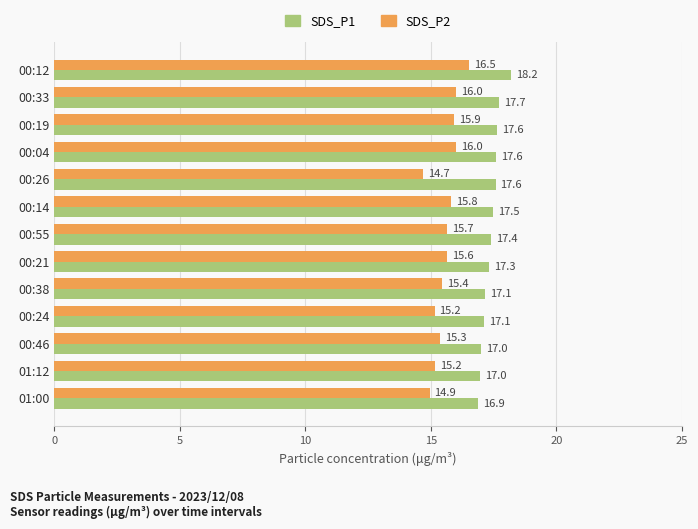

At which label does SDS_P2 reach its minimum?

00:26